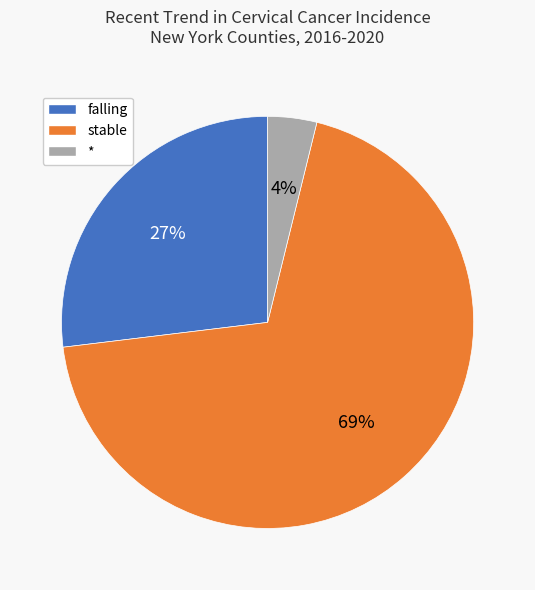

Is there a majority slice in this chart?

Yes